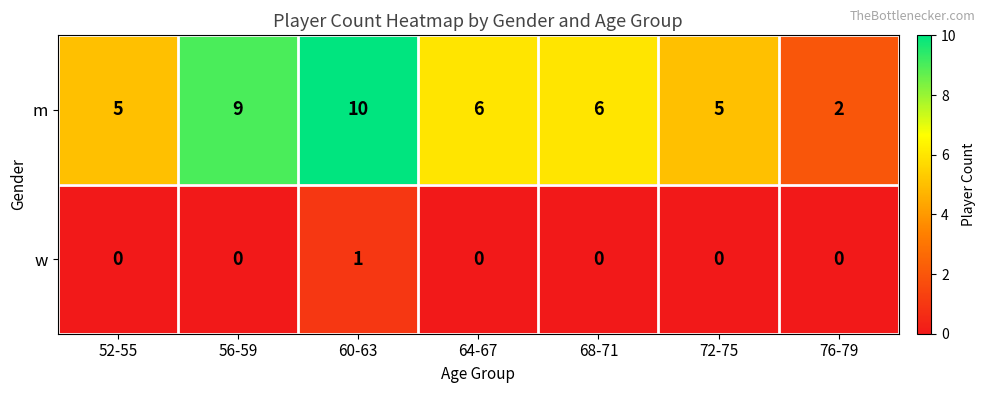

Rank the series by their maximum value, from lowest to highest.

w, m